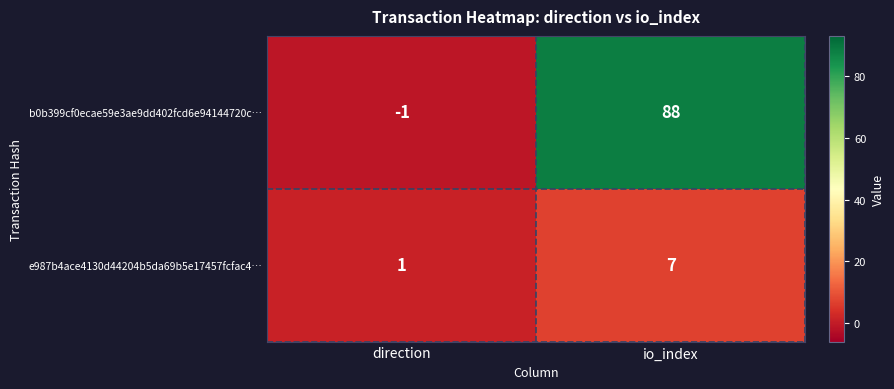

At which category is the sum across all series the highest?

io_index